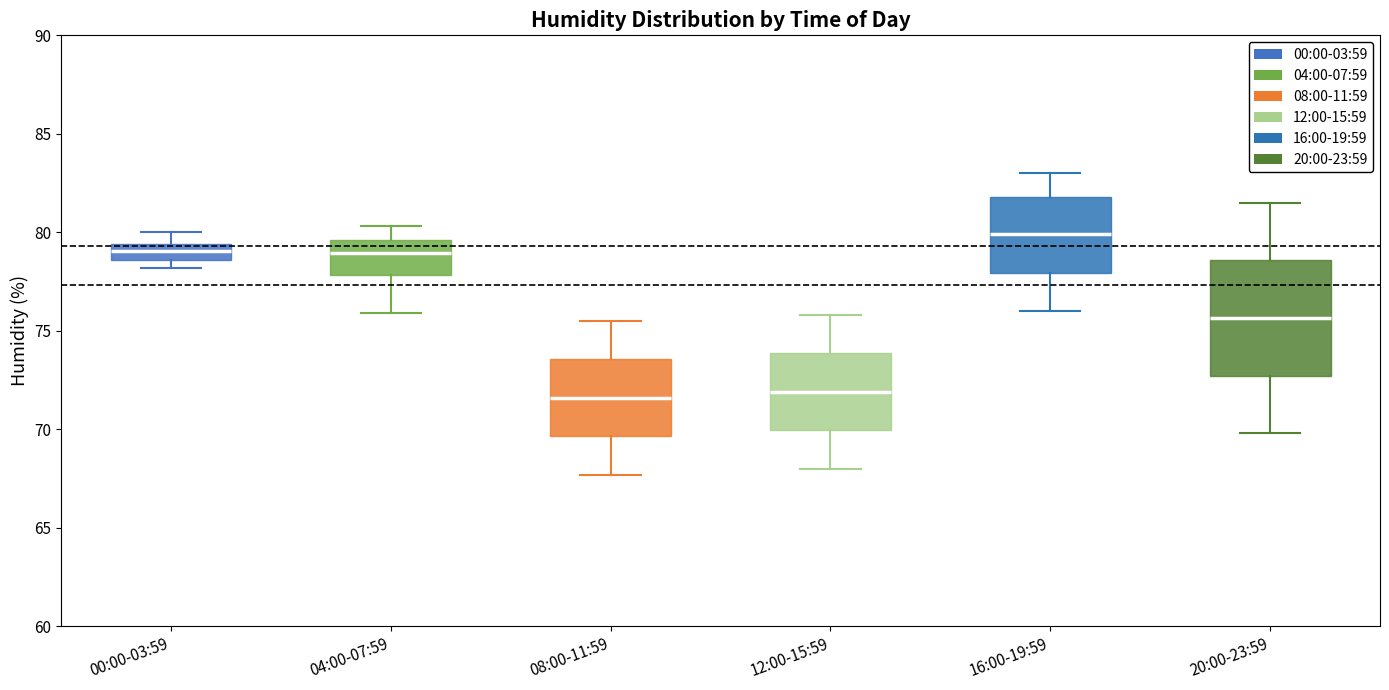

Comparing the boxes themselves (not the whiskers), which one is the tallest?

20:00-23:59